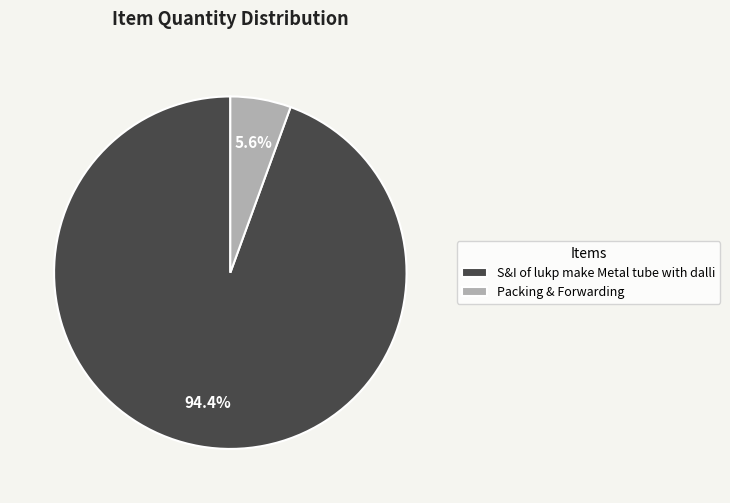

Which slice represents more than half of the pie?

S&I of lukp make Metal tube with dalli